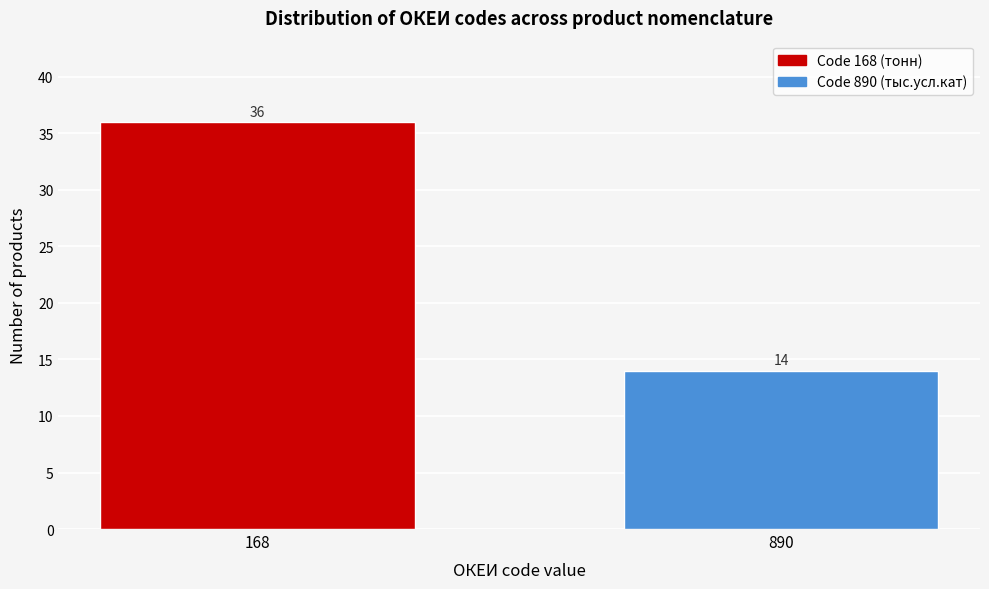

Reading left to right, what are all the values shown in this chart?

36	14